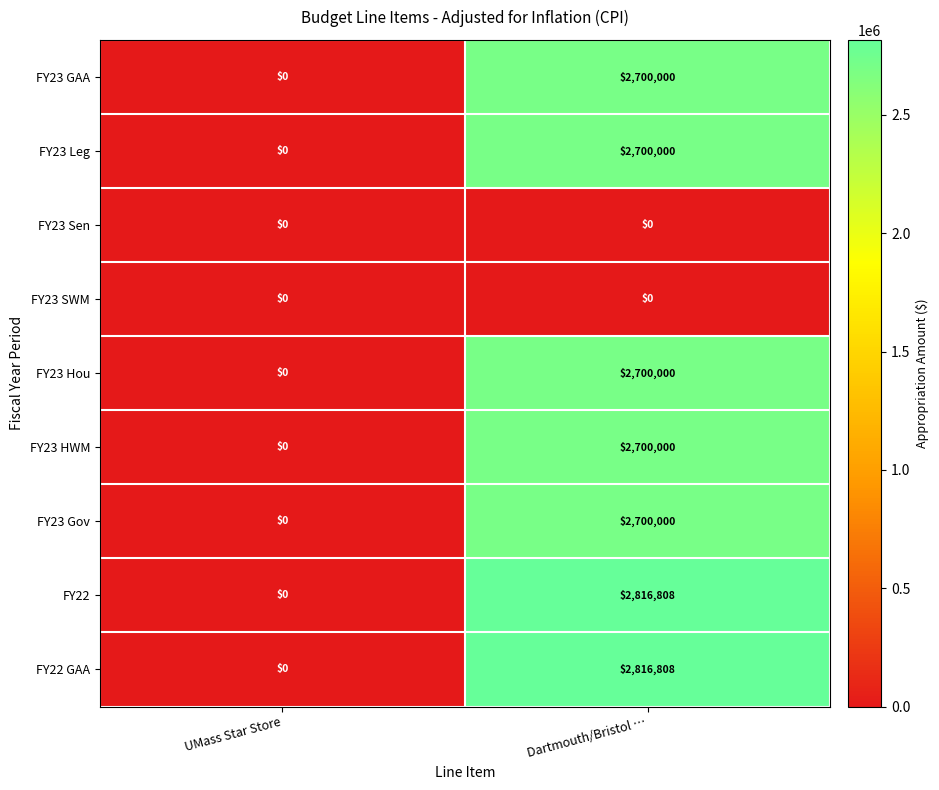

Reading left to right, what are all the values shown in this chart?

FY23 GAA: UMass Star Store=0	Dartmouth/Bristol …=2700000
FY23 Leg: UMass Star Store=0	Dartmouth/Bristol …=2700000
FY23 Sen: UMass Star Store=0	Dartmouth/Bristol …=0
FY23 SWM: UMass Star Store=0	Dartmouth/Bristol …=0
FY23 Hou: UMass Star Store=0	Dartmouth/Bristol …=2700000
FY23 HWM: UMass Star Store=0	Dartmouth/Bristol …=2700000
FY23 Gov: UMass Star Store=0	Dartmouth/Bristol …=2700000
FY22: UMass Star Store=0	Dartmouth/Bristol …=2816808
FY22 GAA: UMass Star Store=0	Dartmouth/Bristol …=2816808